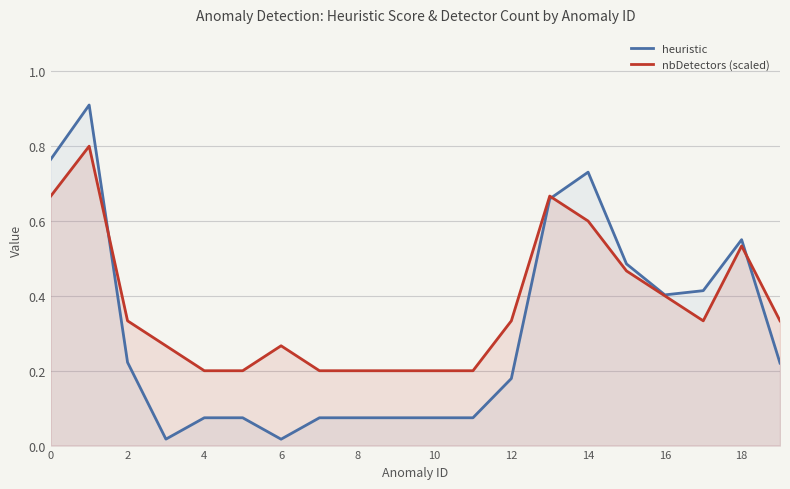

Which series has the largest total across all categories?

nbDetectors (scaled)